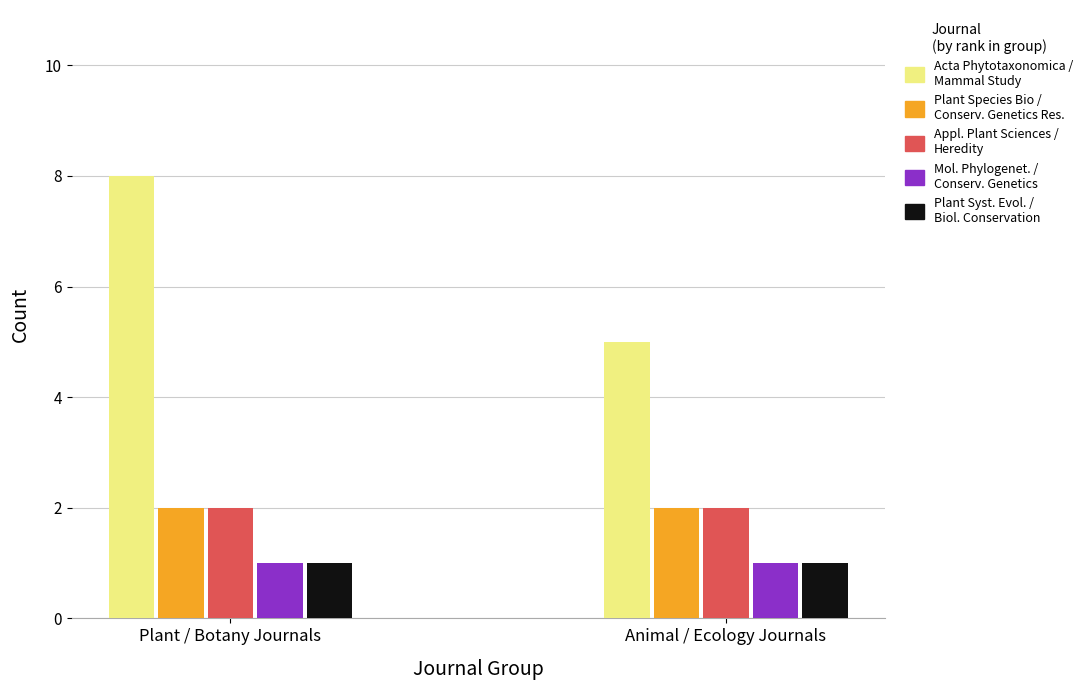

How many bars are there in each group?

5